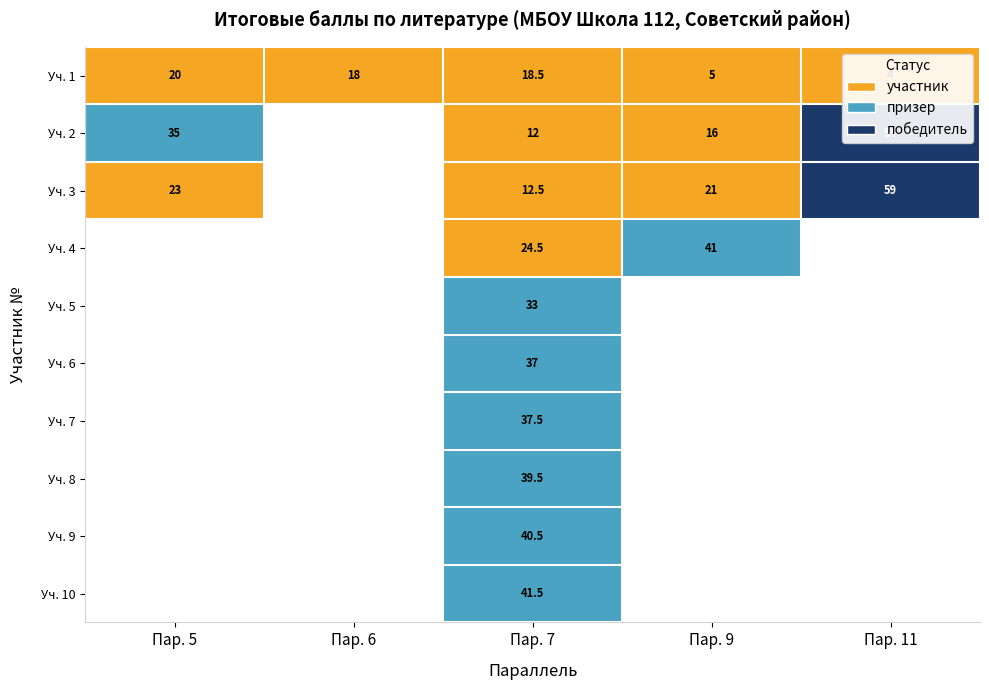

Which has a higher value, Пар. 6 or Пар. 11?

Пар. 6